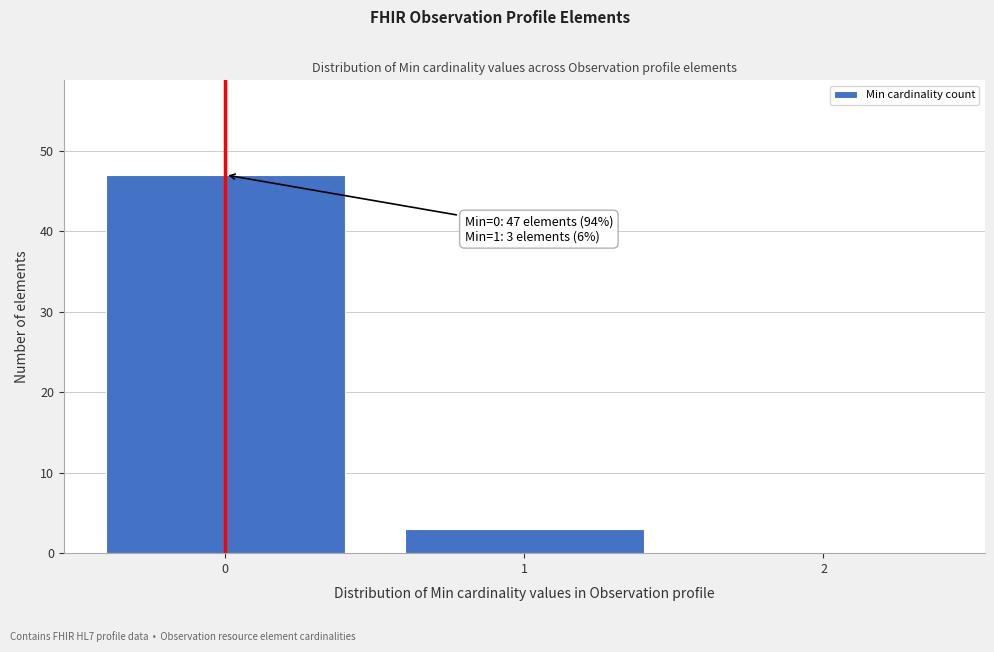

Which range on the x-axis has the tallest bar?

-0.5 to 0.5